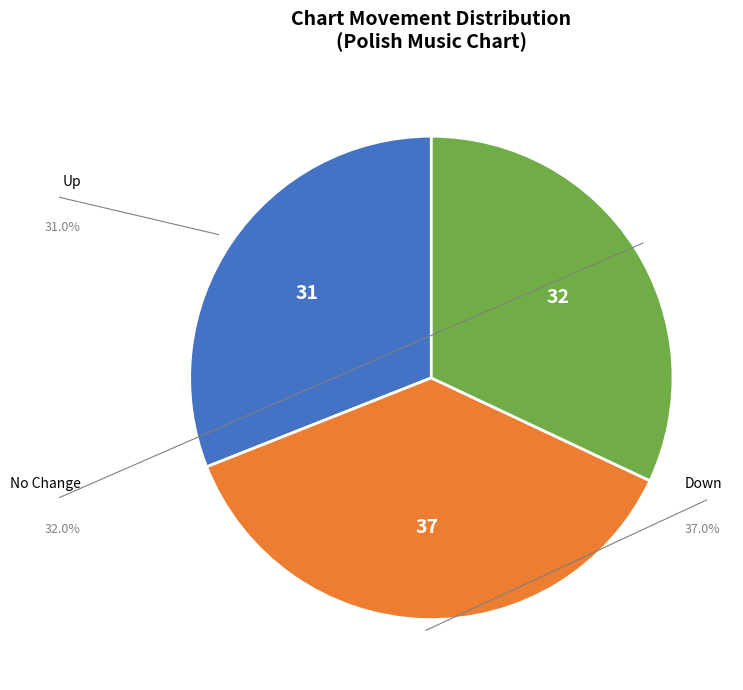

Does any single category account for the majority?

No